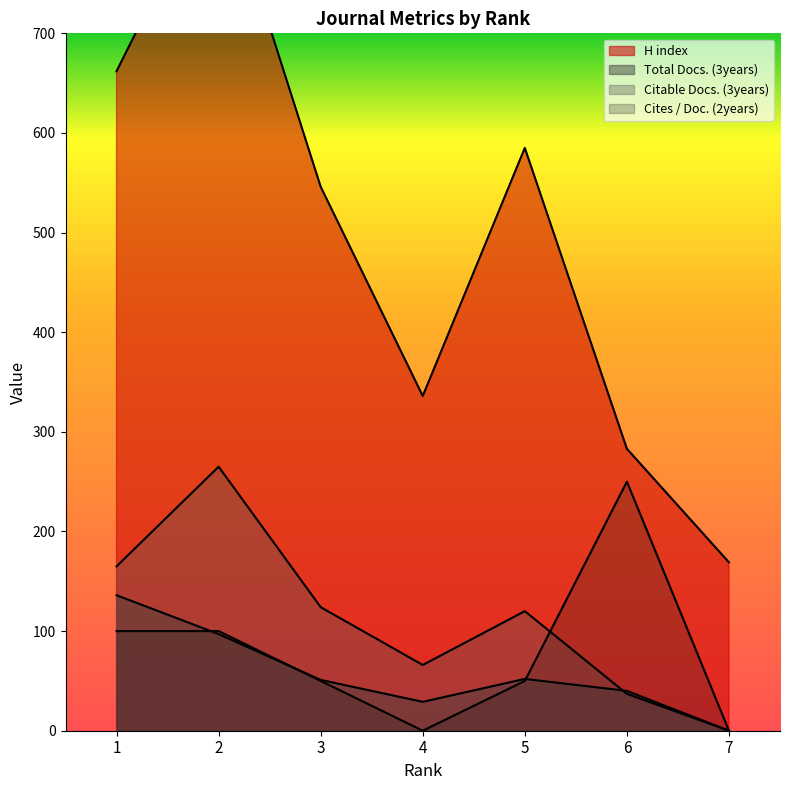

Which category has the highest value in the Citable Docs. (3years) series?

2